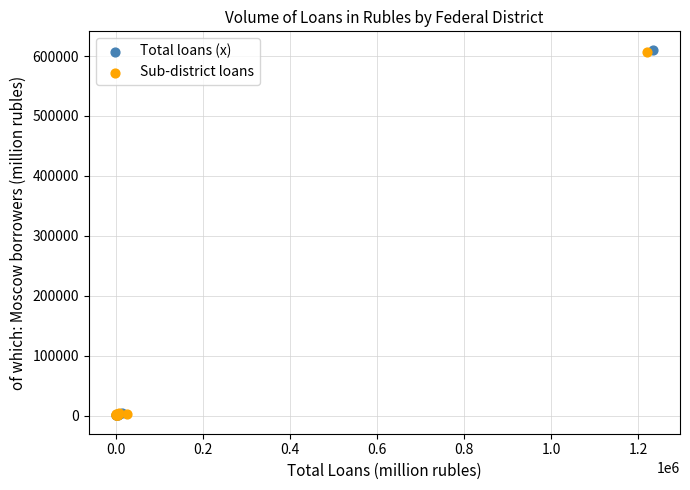

Which series has the largest Y range (max minus min)?

Total loans (x)